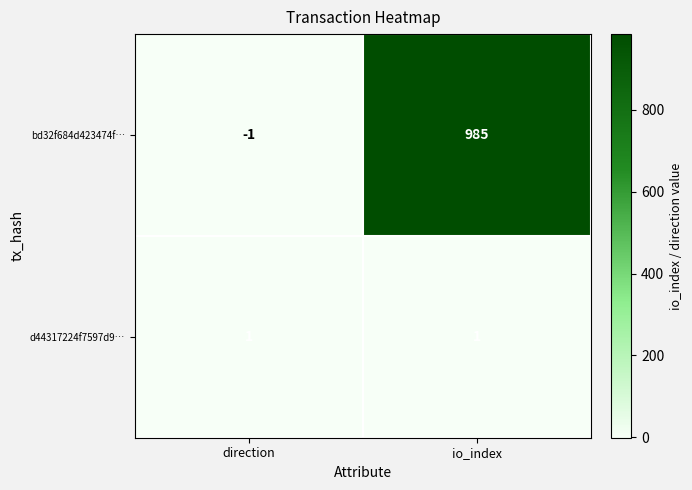

Between direction and io_index, which series saw the biggest shift?

bd32f684d423474f…